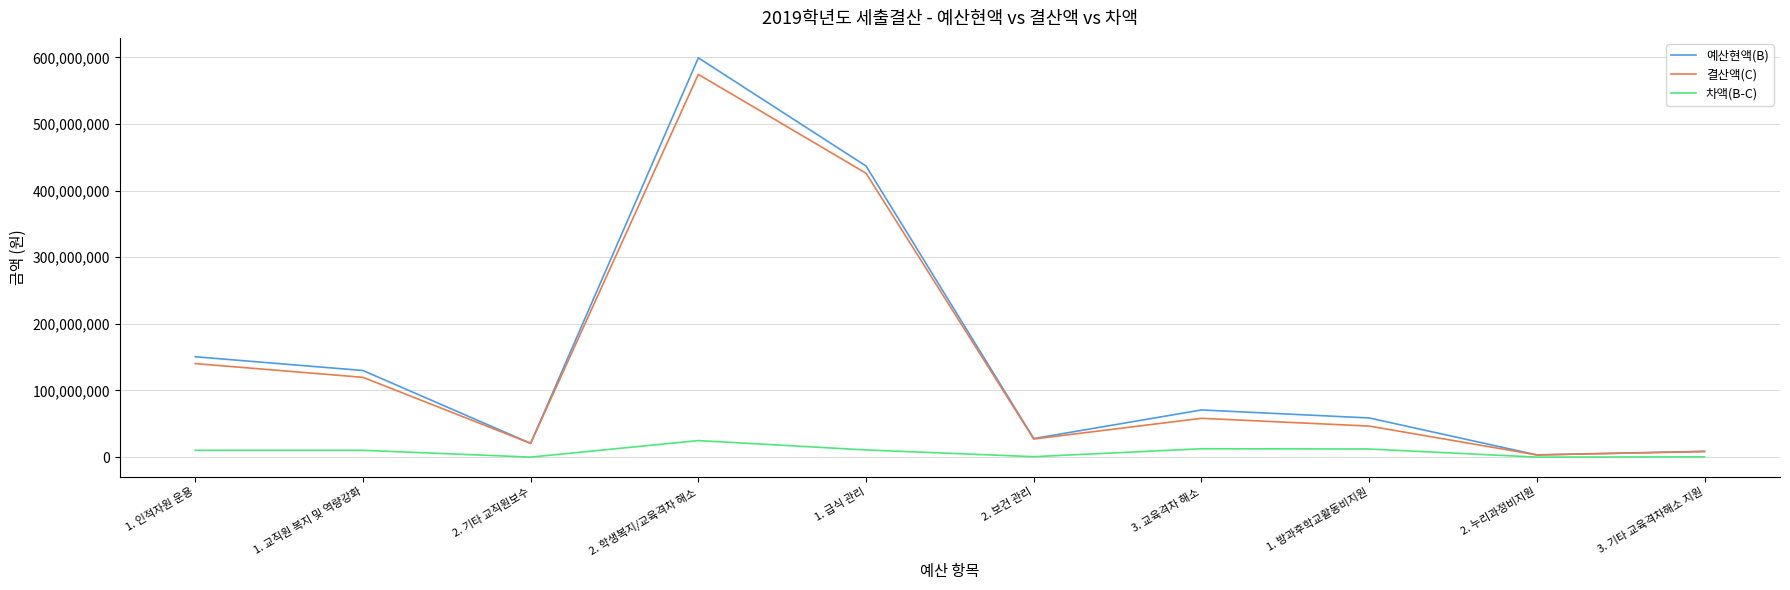

Is the value of 차액(B-C) at 2. 보건 관리 greater than the value of 결산액(C) at 2. 기타 교직원보수?

No